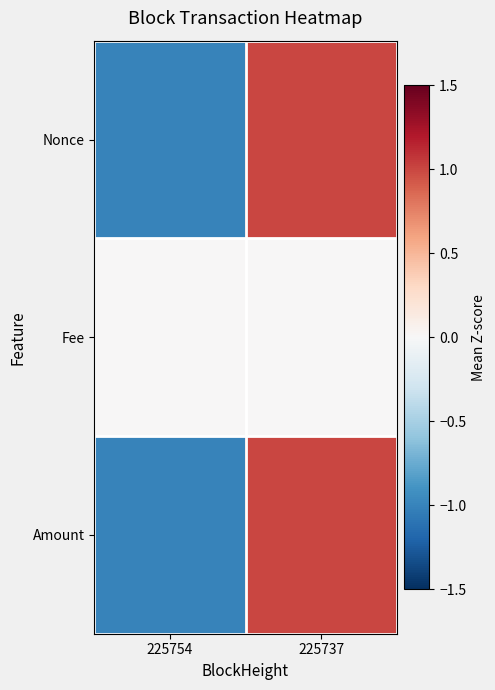

List the series in order of their peak value, lowest first.

Fee, Amount, Nonce